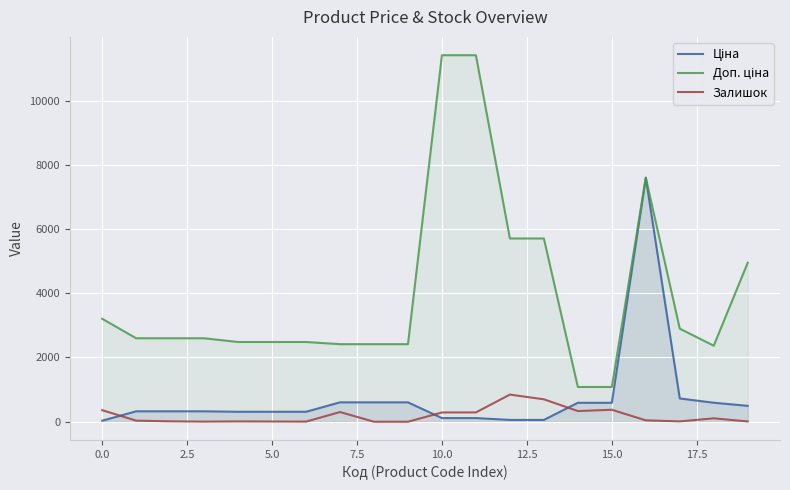

What is the value of the Ціна point at the 14th from the left?

57.0